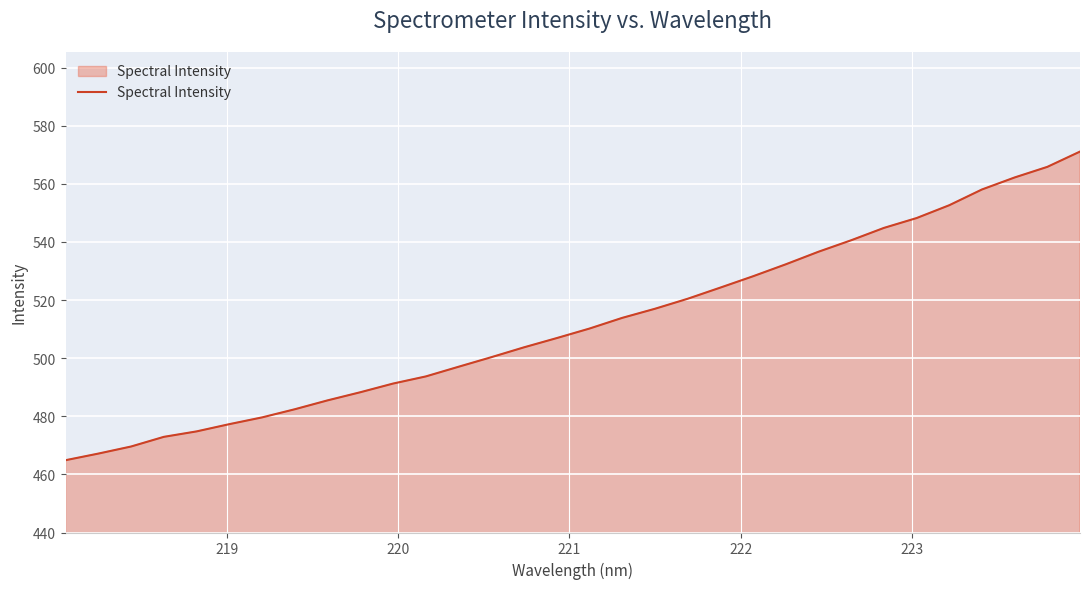

What is the greatest value displayed?

571.1